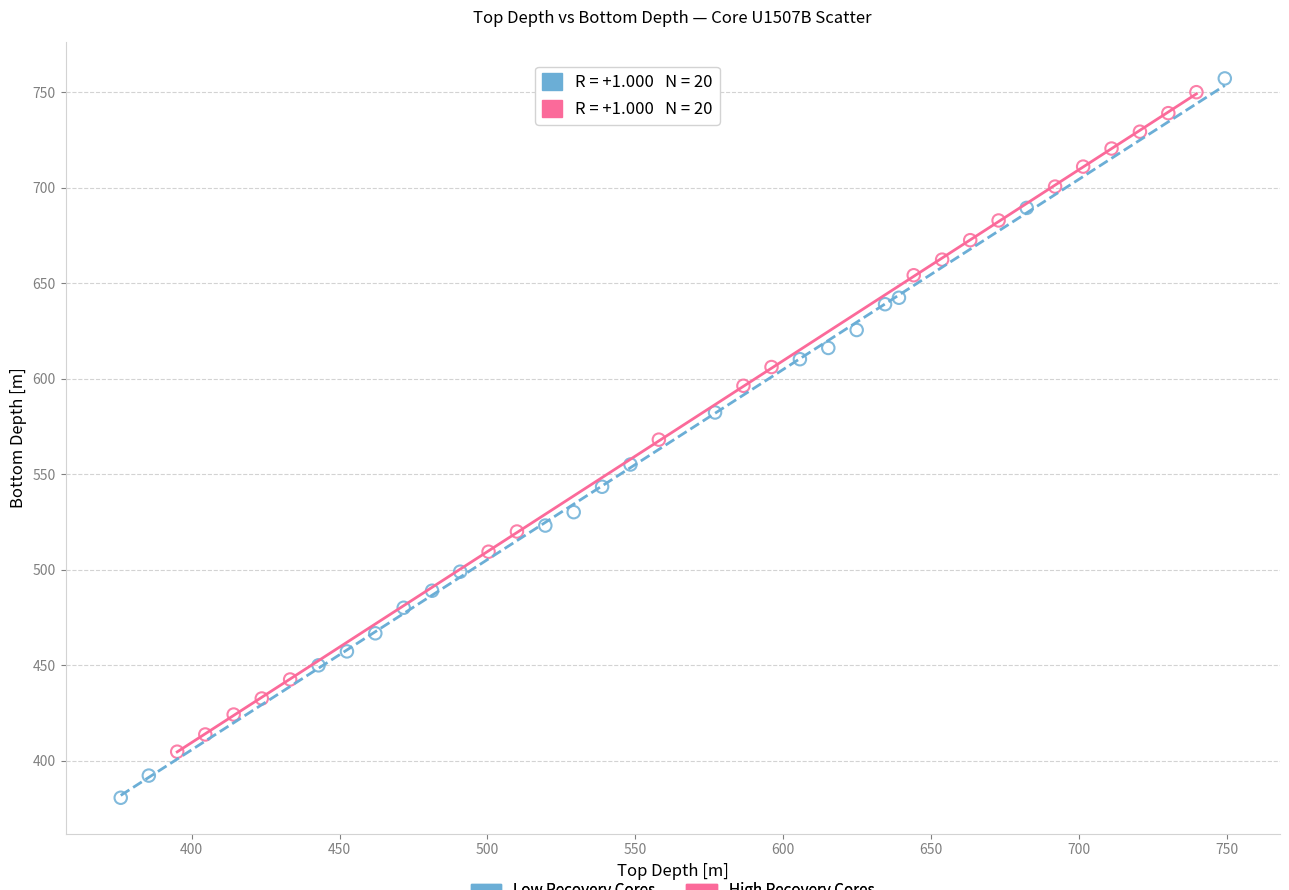

What are all the series names shown in the legend?

Low Recovery Cores, High Recovery Cores